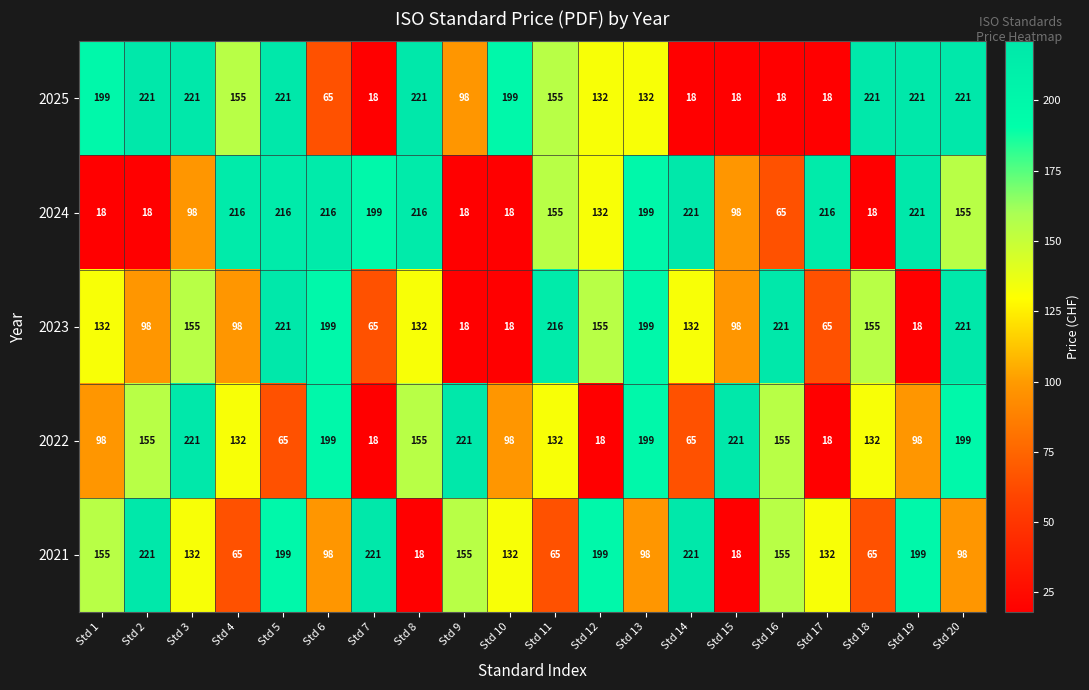

What is the approximate value of 2023 at Std 9, to the nearest 5?

20